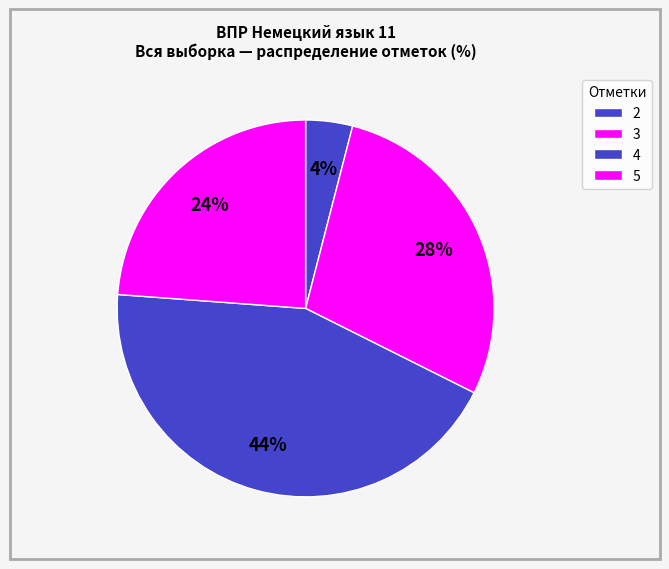

The 3 slice represents 18% of the pie. True or false?

False